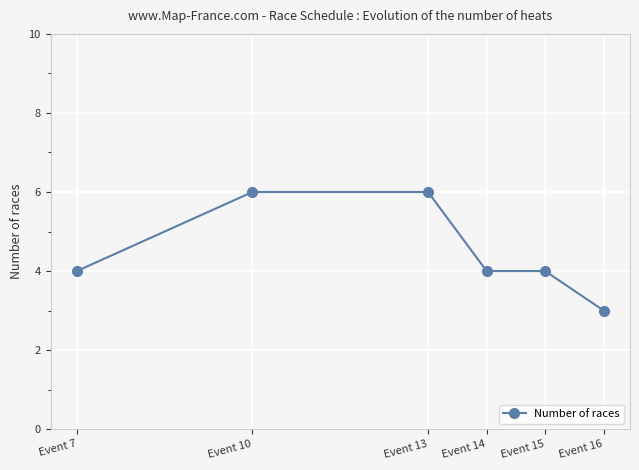

What is the difference between the maximum and minimum values?

3